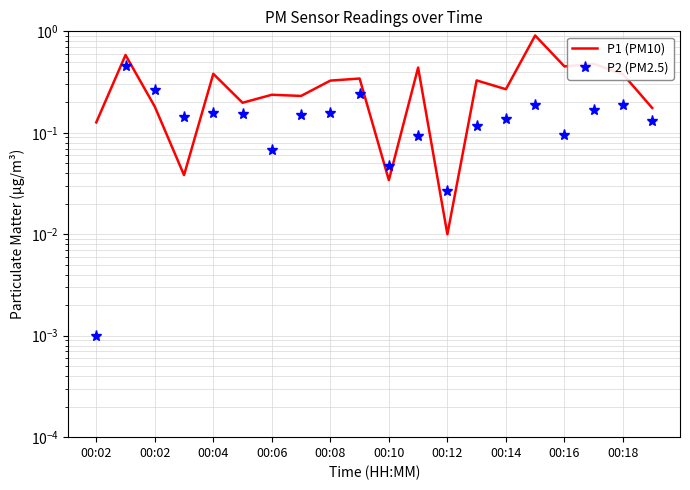

Rank the series at 00:12 from lowest to highest value.

P1 (PM10), P2 (PM2.5)